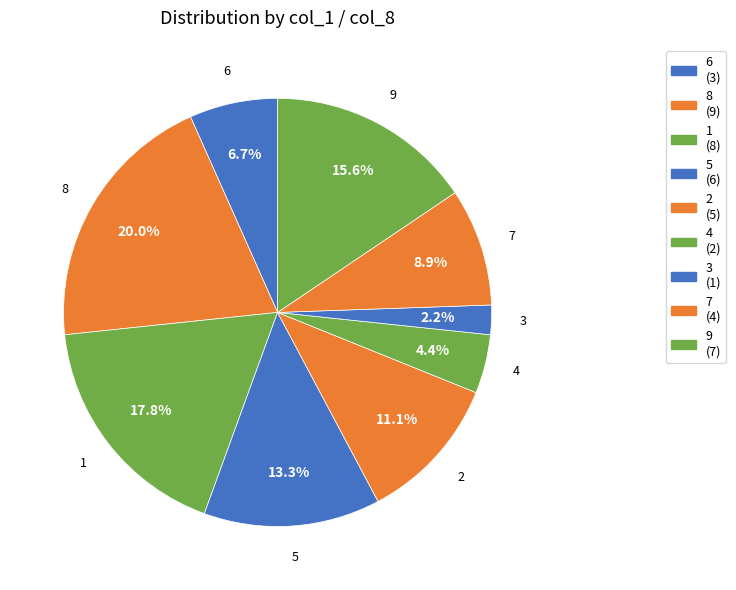

Does 4 account for over 50% of the chart?

No